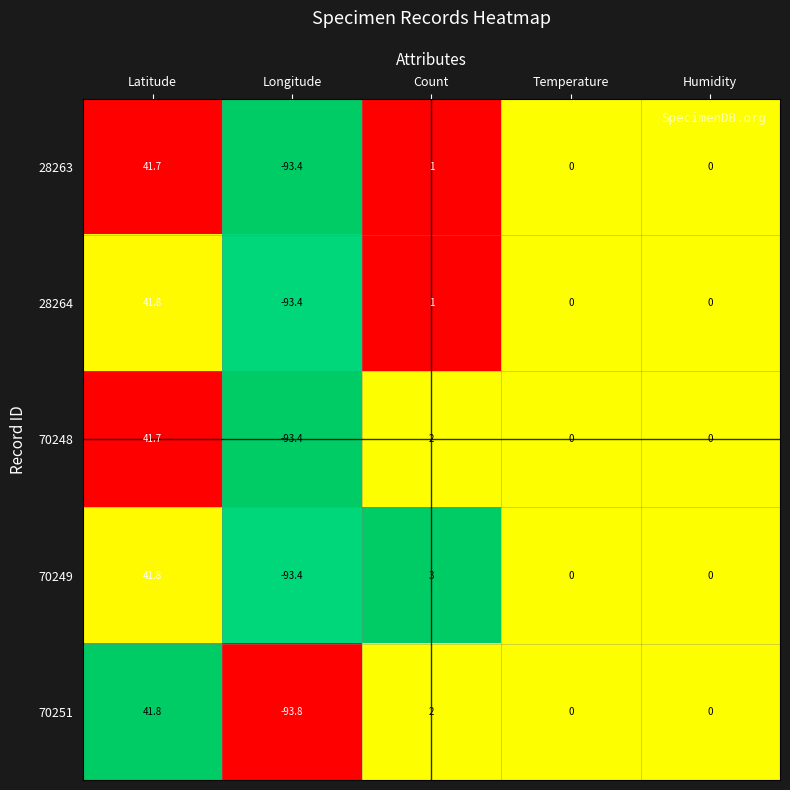

The value of 70251 at Longitude is -93.8. True or false?

True